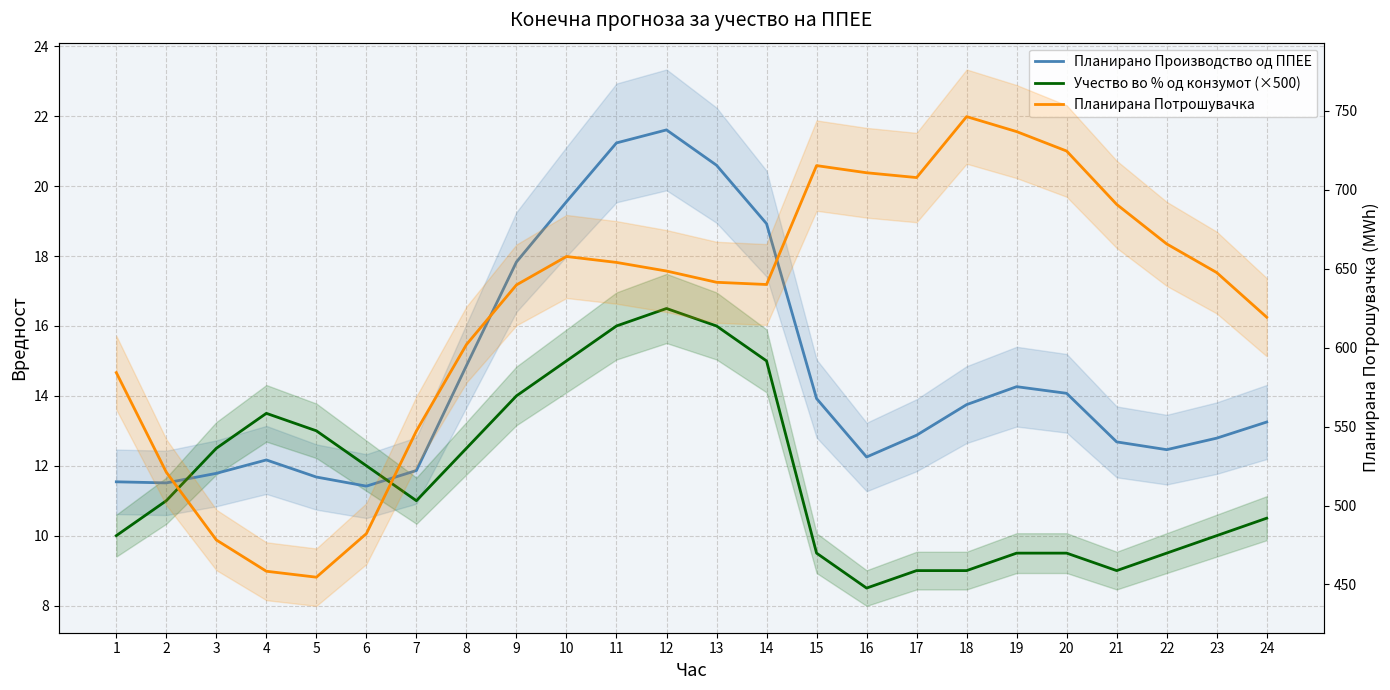

List the labels in order of Планирана Потрошувачка value, smallest first.

5, 4, 3, 6, 2, 7, 1, 8, 24, 9, 14, 13, 23, 12, 11, 10, 22, 21, 17, 16, 15, 20, 19, 18